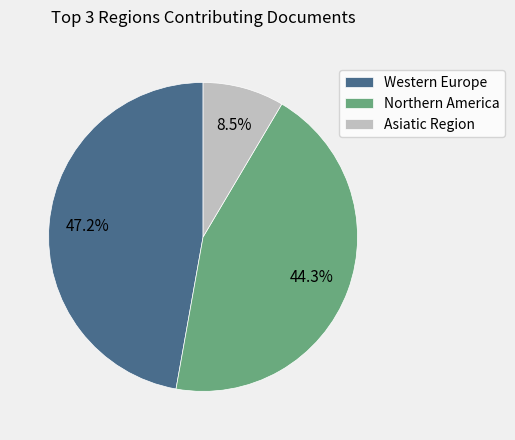

Rank the categories by value from highest to lowest.

Western Europe, Northern America, Asiatic Region